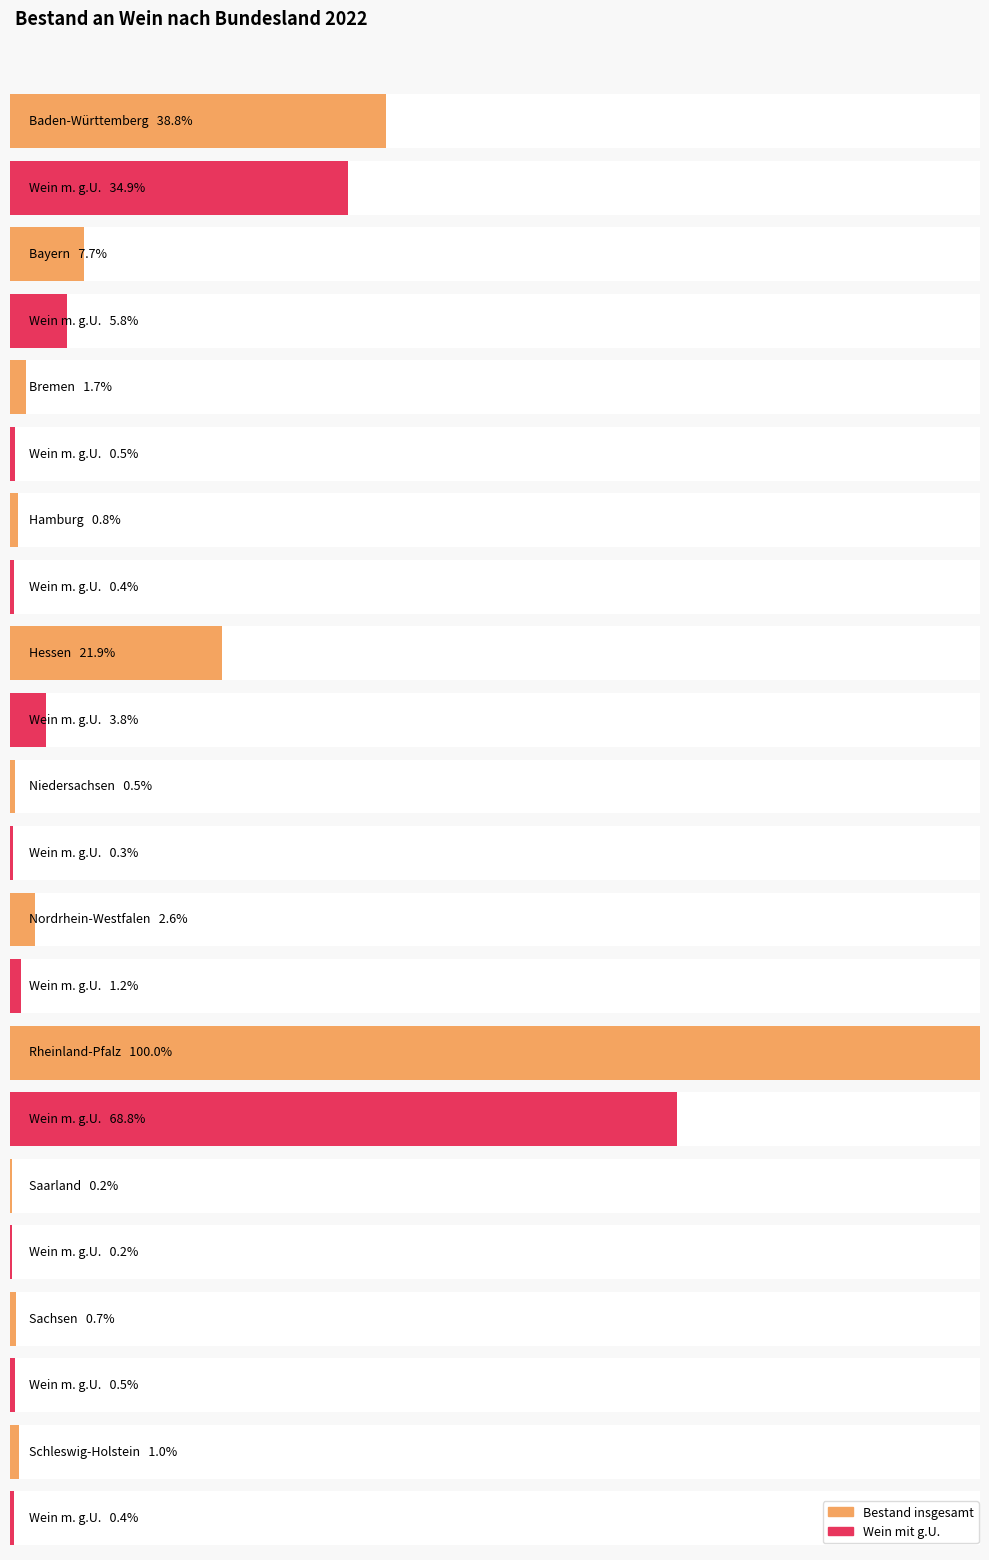

What is the label of the 10th bar from the left?

Sachsen